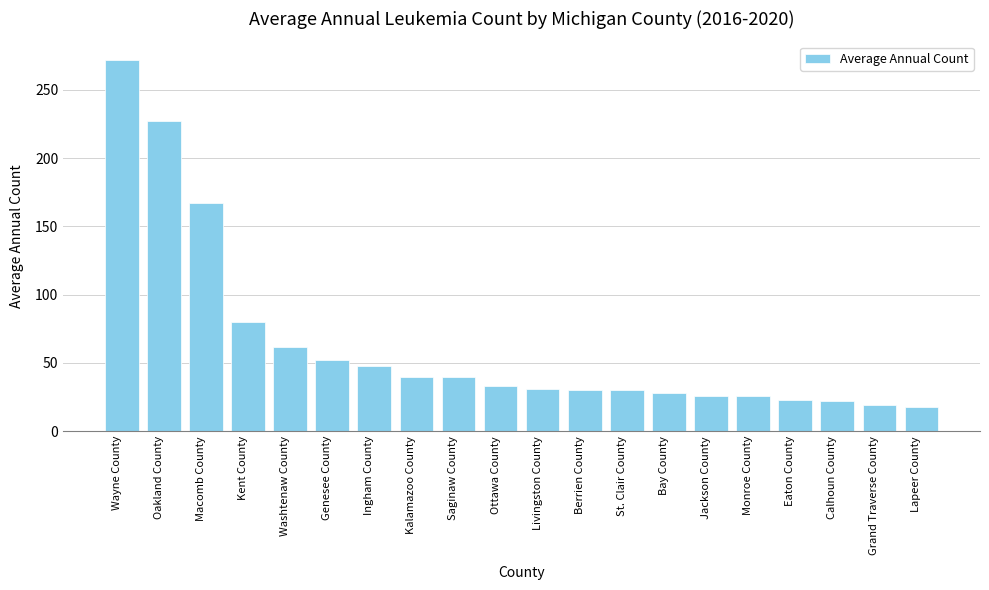

Approximately how many times larger is the value at Livingston County compared to Ingham County?

0.6